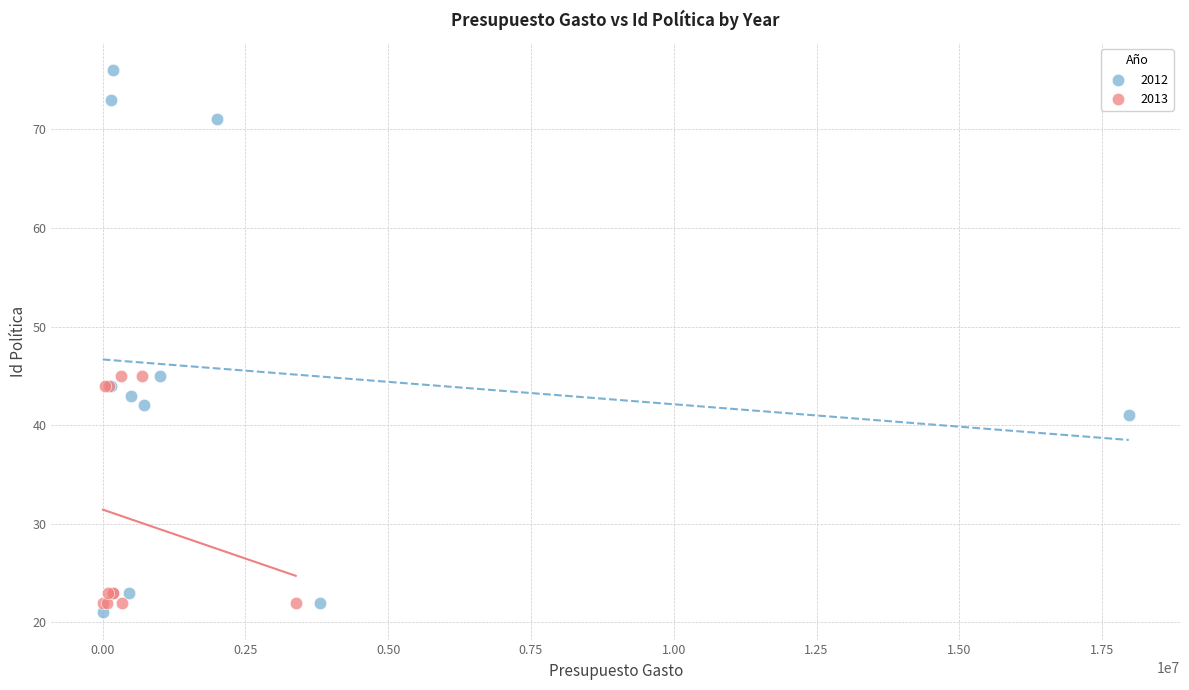

Which series contains the lowest Y value?

2012